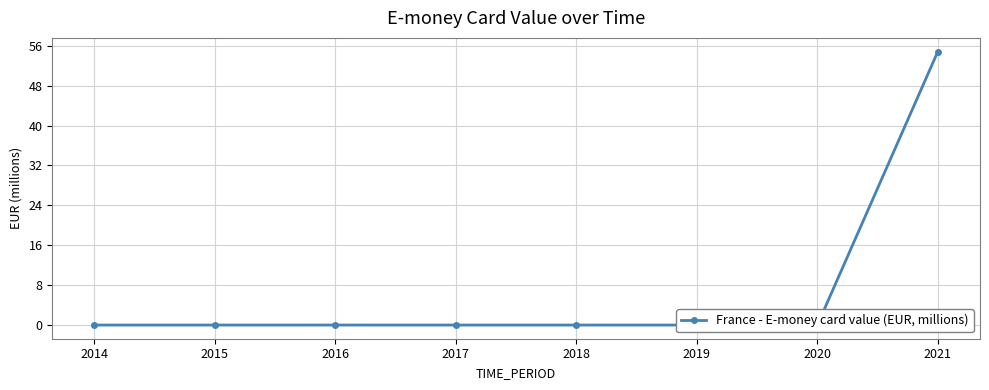

What is the change in value from 2014 to 2021?

+54.8